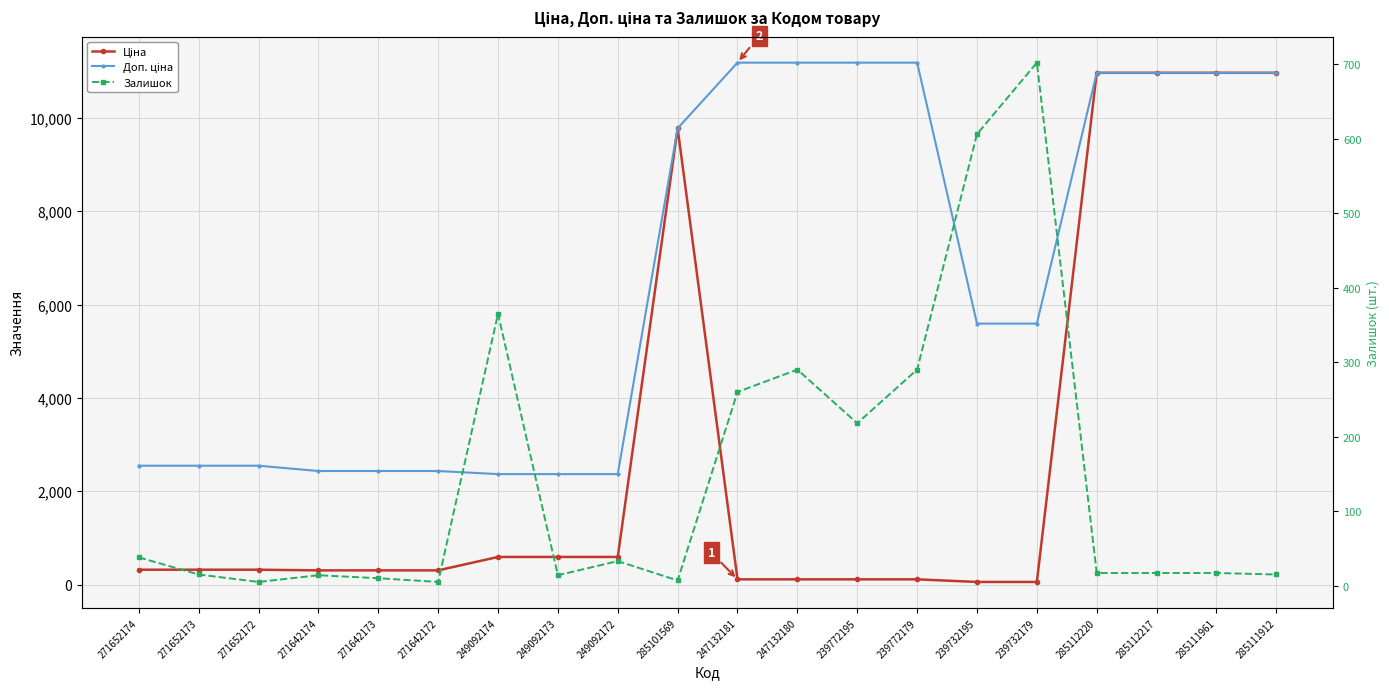

True or false: Ціна and Залишок cross at least once.

True